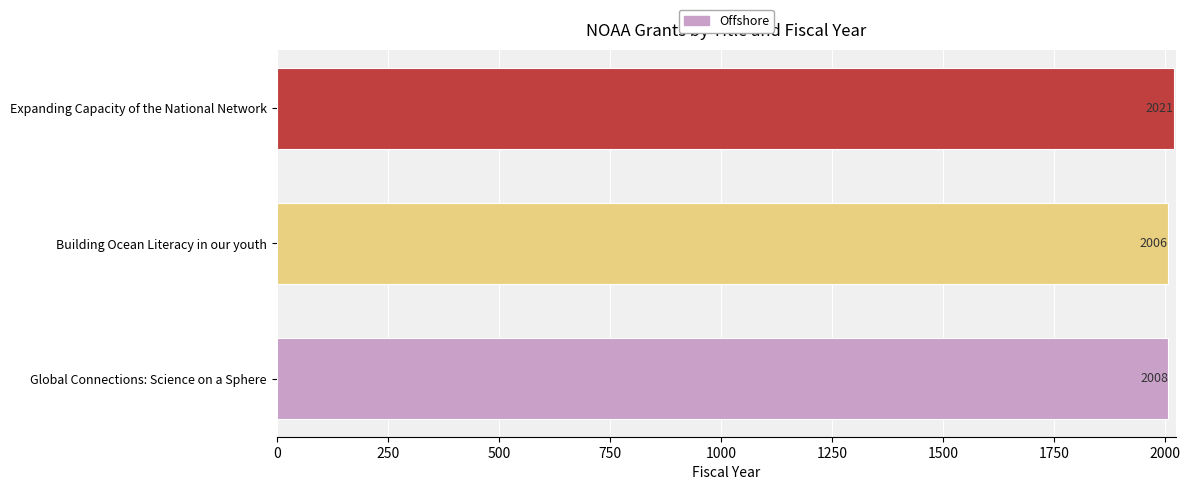

What is the change in value from Global Connections: Science on a Sphere to Expanding Capacity of the National Network?

+13